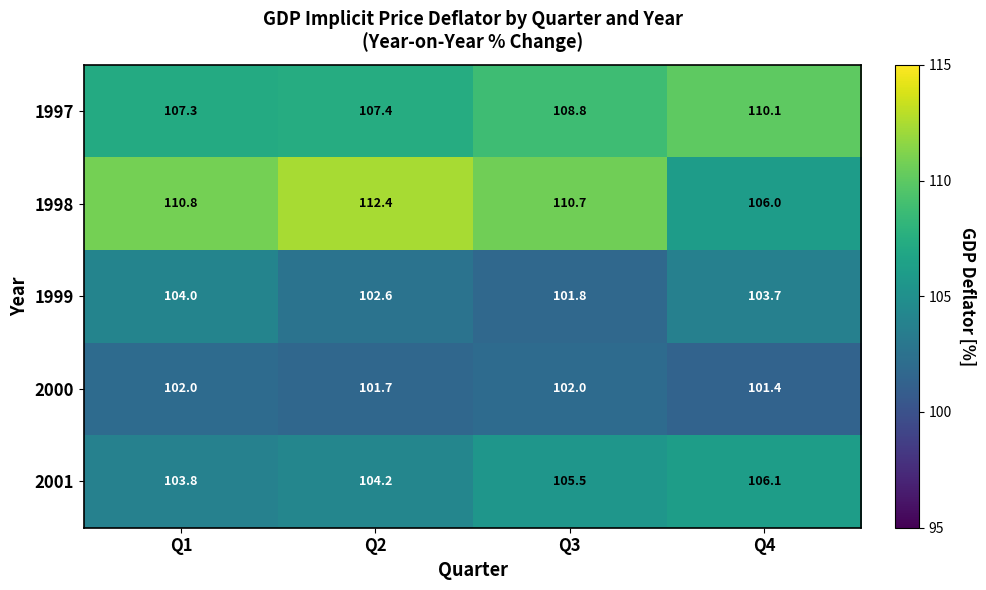

Read the 2000 value at Q1.

102.0